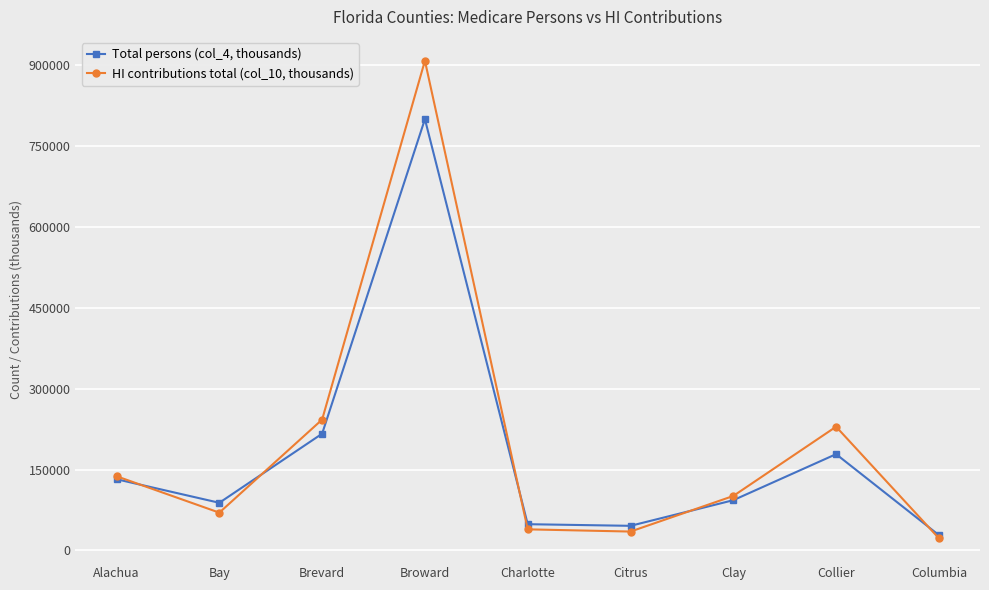

How many lines are shown in the chart?

2